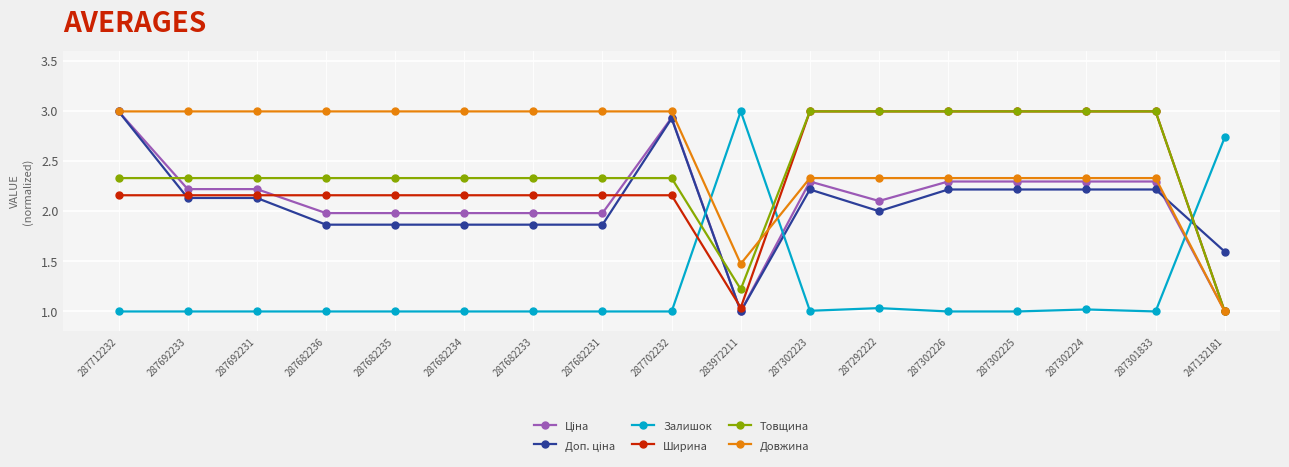

What is the highest value of the Товщина series?

3.0